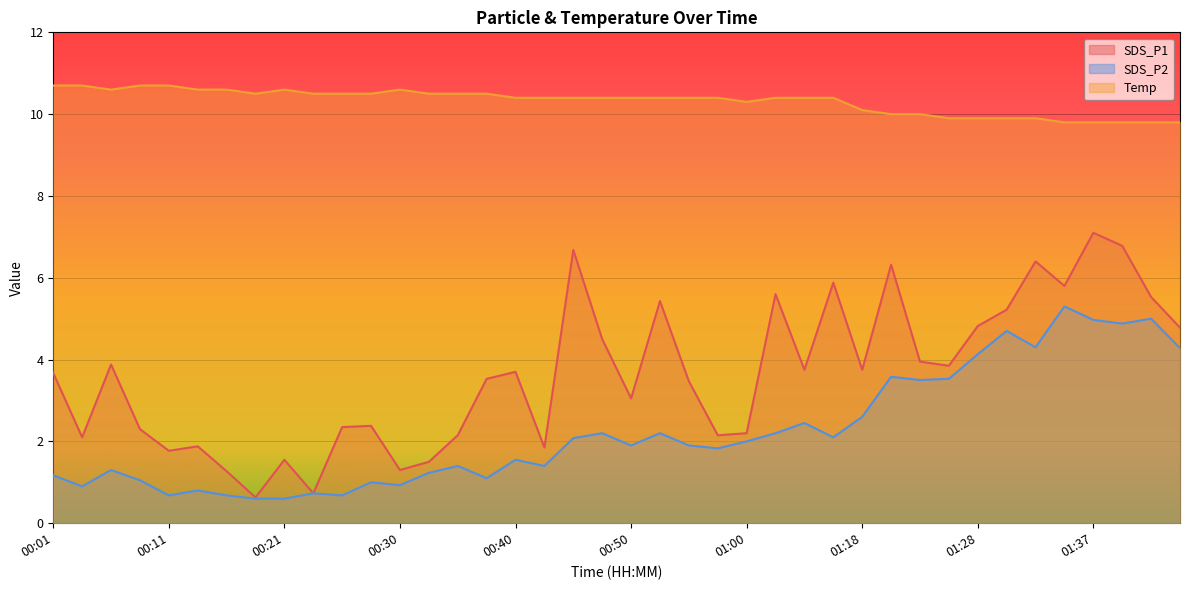

At which category is the sum across all series the highest?

01:37